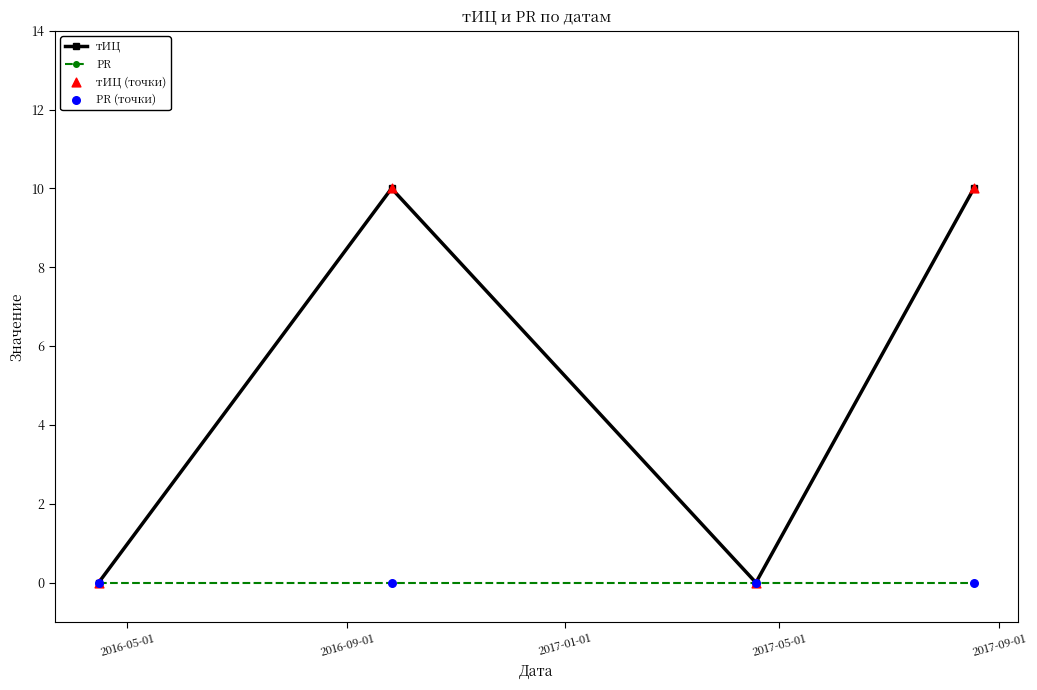

List the series in order of their overall mean, lowest first.

PR, тИЦ